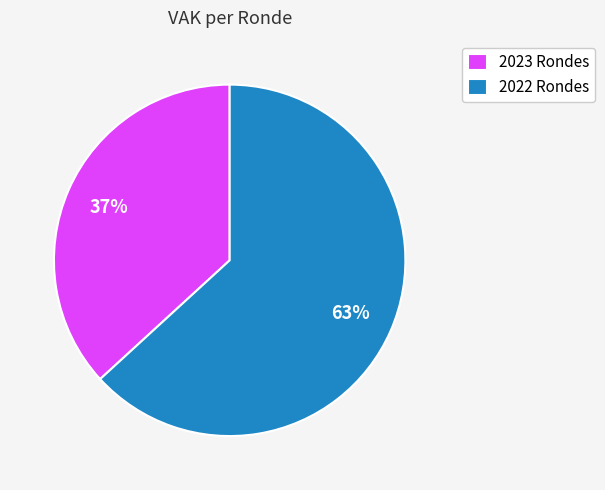

Combined, do 2023 Rondes and 2022 Rondes account for over 50%?

Yes